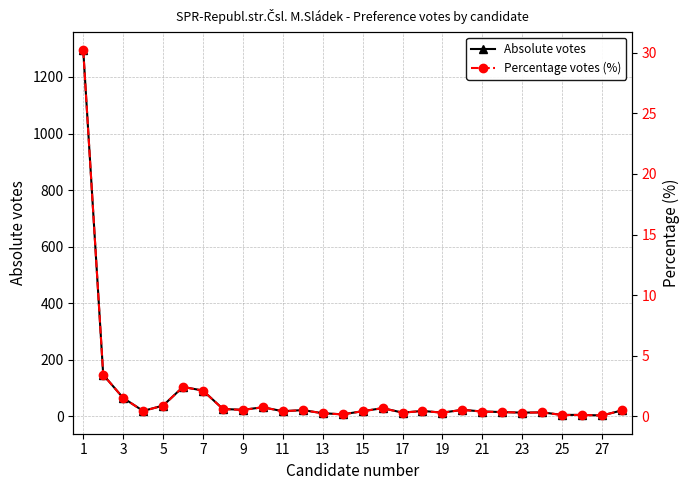

How many data points in Absolute votes are less than 19?

13